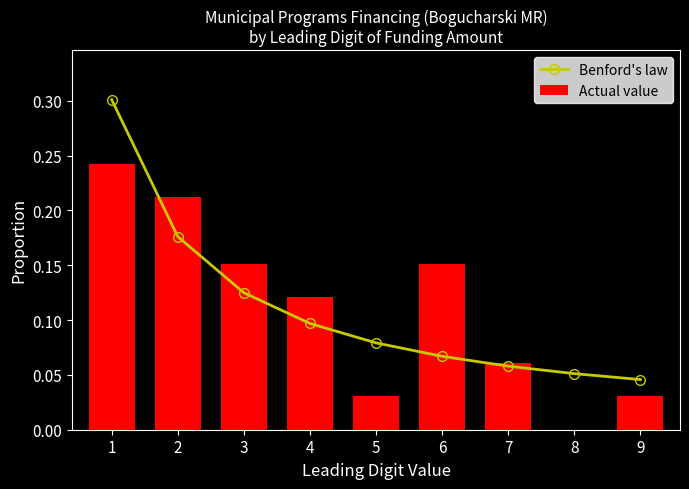

What is the difference between the maximum and minimum values in the Actual value series?

0.2